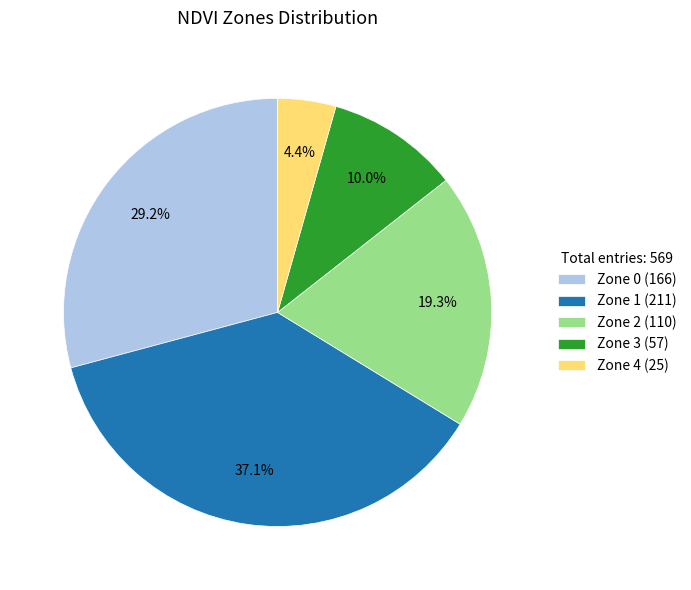

To the nearest percent, what is the average slice percentage?

20%